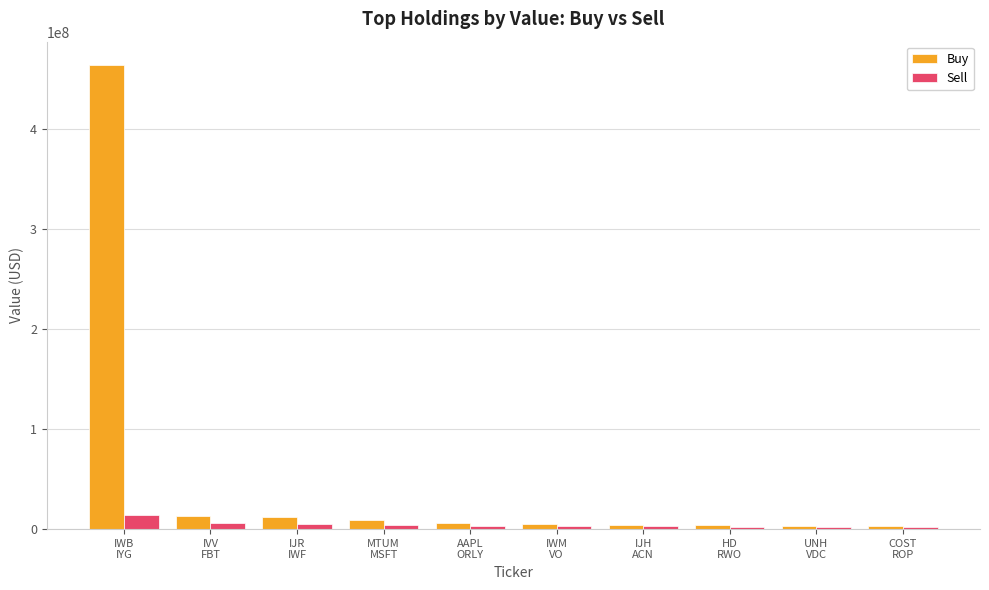

What is the smallest value displayed?

2223000